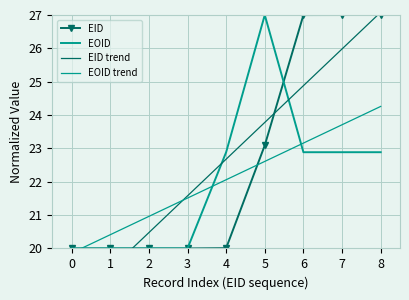

Between which two adjacent categories do EID and EID trend first intersect?

1 and 2